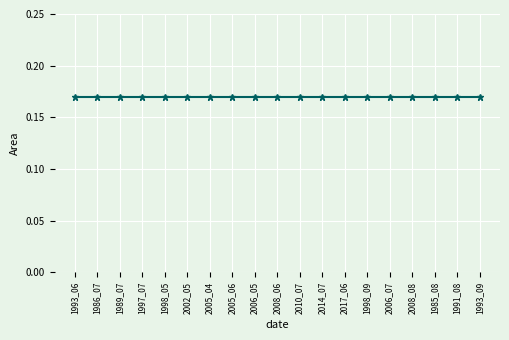

Which series has the widest spread of values?

landArea